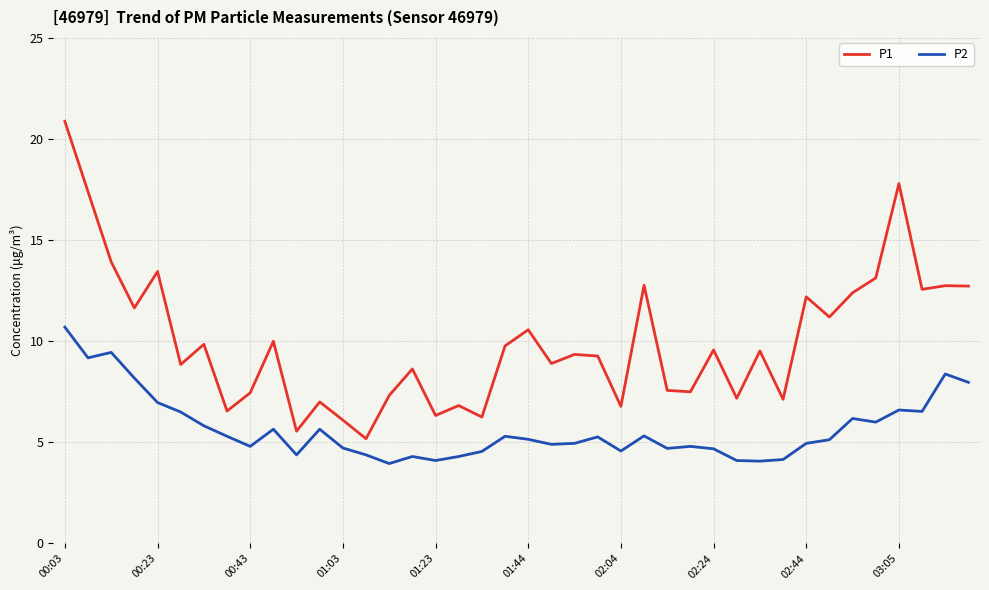

Which series has the largest total across all categories?

P1